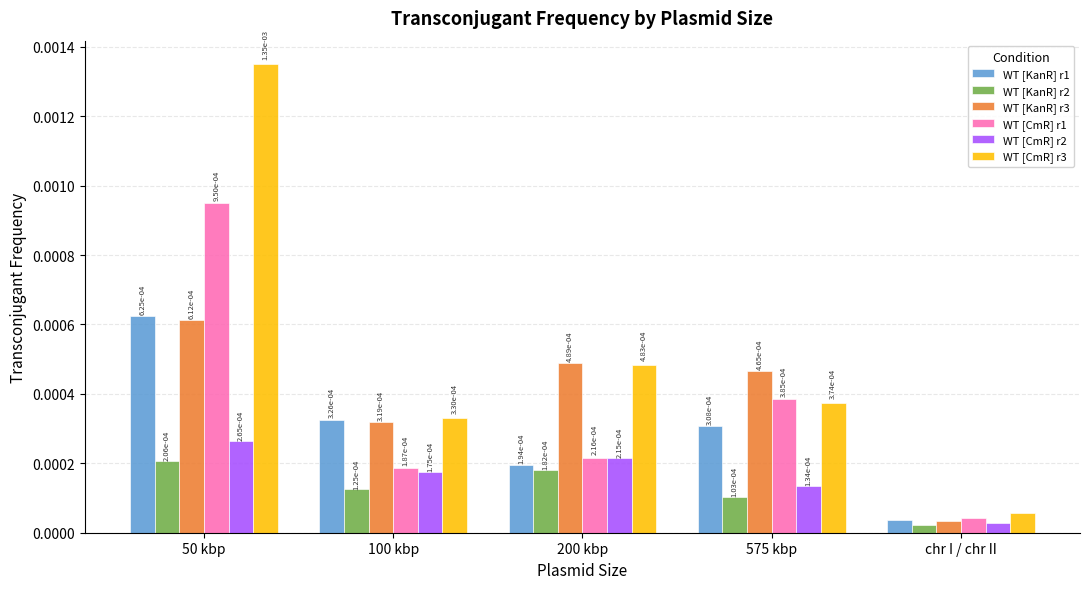

What position from the left is chr I / chr II?

5